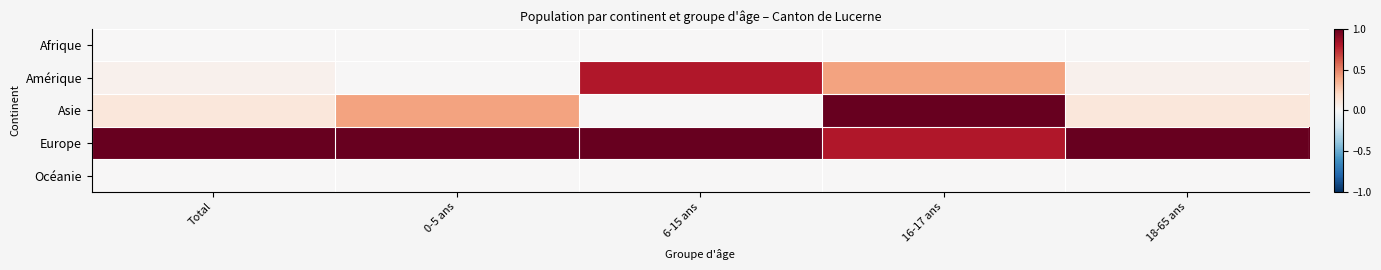

Which label corresponds to the smallest value in the chart?

0-5 ans